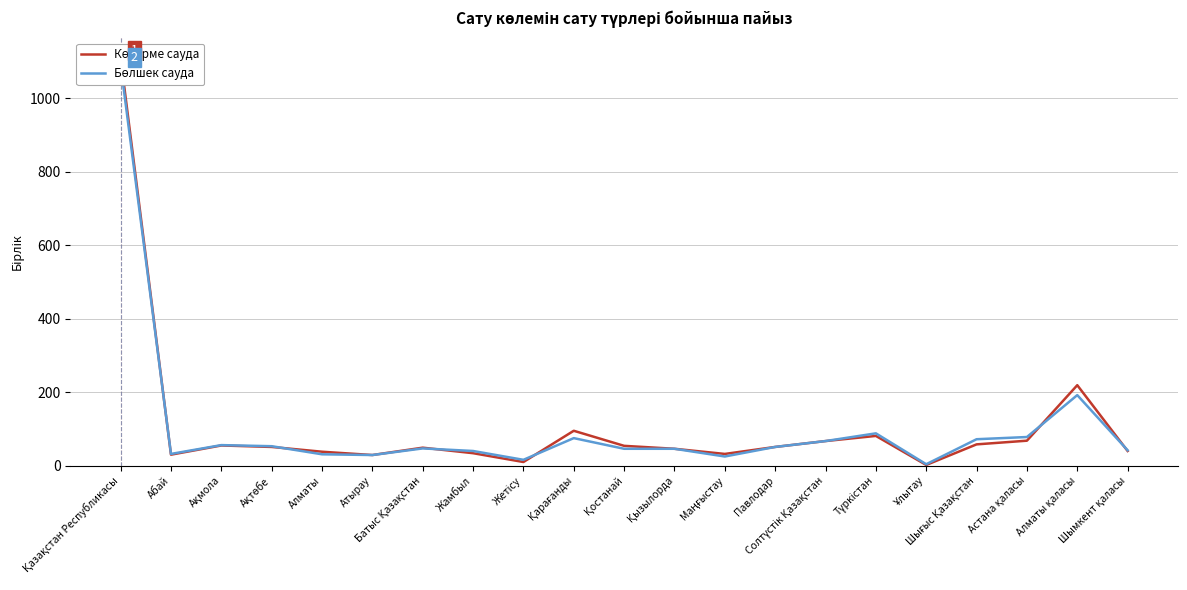

Between which two adjacent categories do Көтерме сауда and Бөлшек сауда first intersect?

Қазақстан Республикасы and Абай